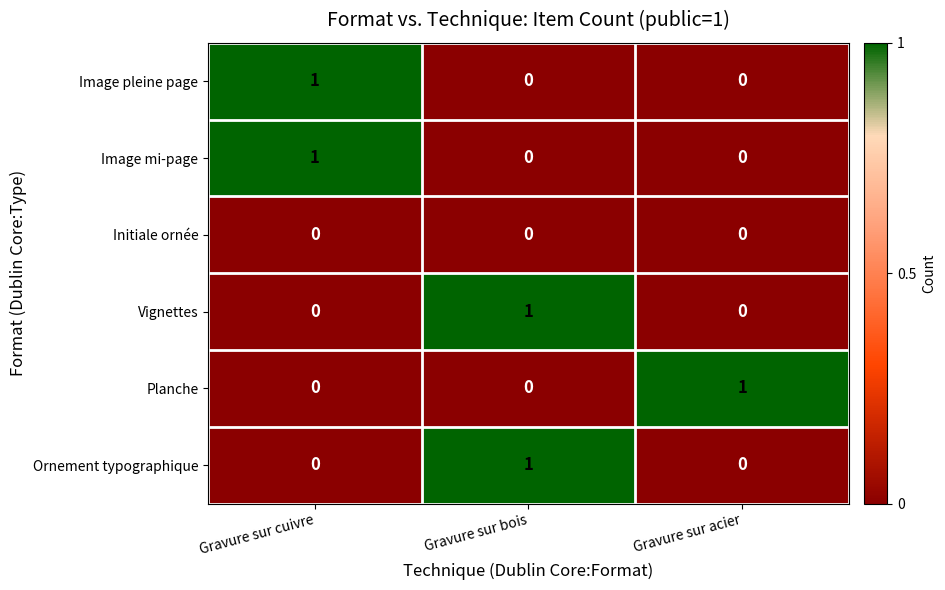

How many values in the Image pleine page series exceed 0?

1